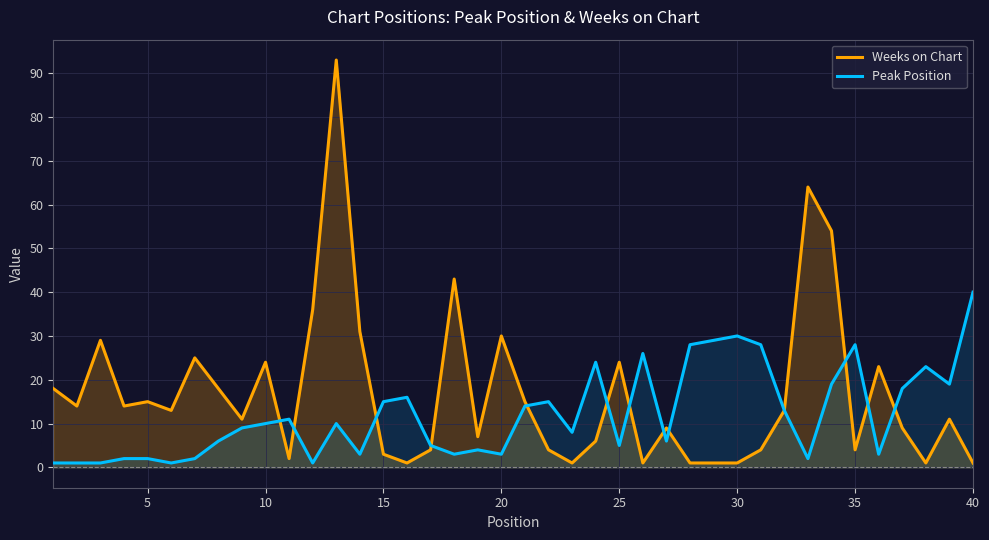

Read the Weeks on Chart value at 30.

1